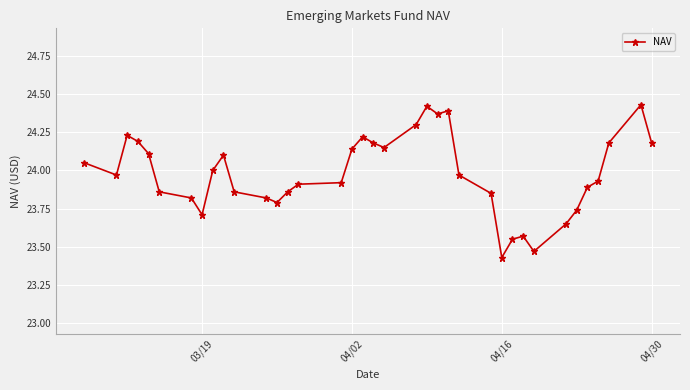

Does the chart display data point markers on the line(s)?

Yes